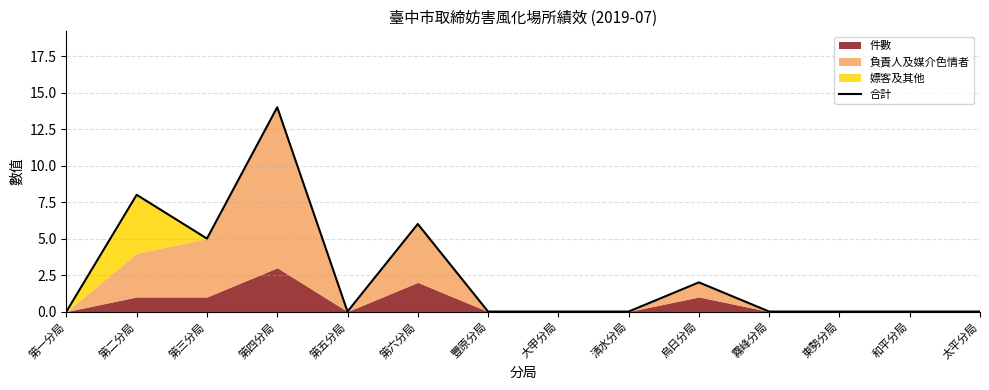

Does the chart display data point markers on the line(s)?

No